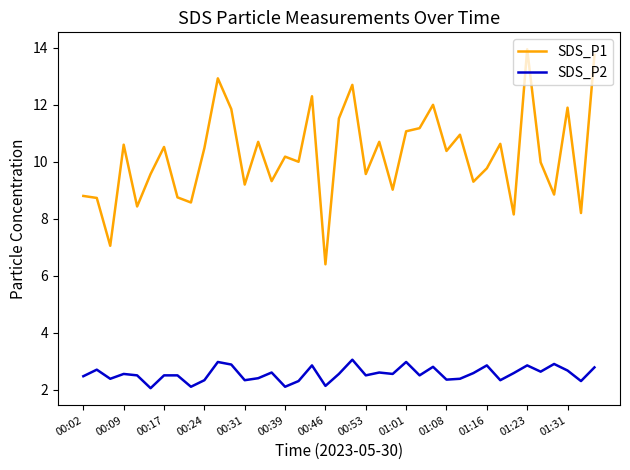

True or false: SDS_P2 and SDS_P1 cross at least once.

False